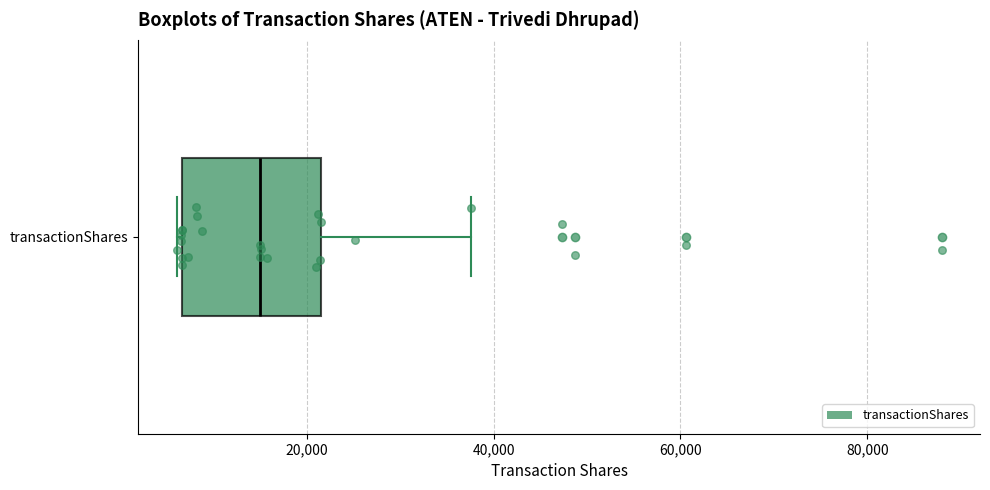

Where is the right edge of the box for transactionShares on the x-axis? The values are not printed on the chart, so give them approximately, as read against the axis.

22000